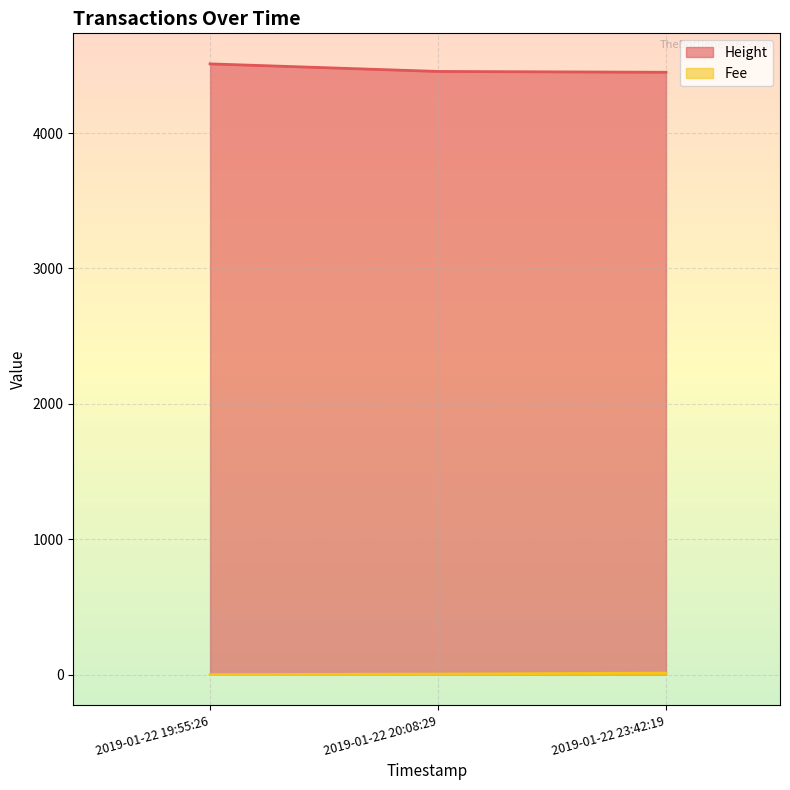

What is the label of the 2nd point from the left?

2019-01-22 20:08:29